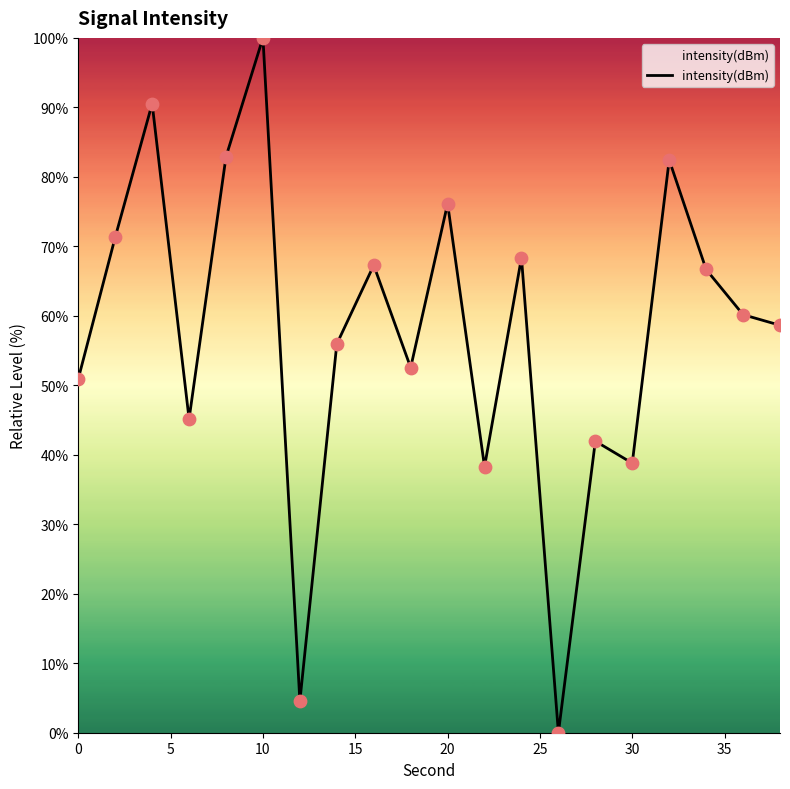

What is the greatest value displayed?

100.0